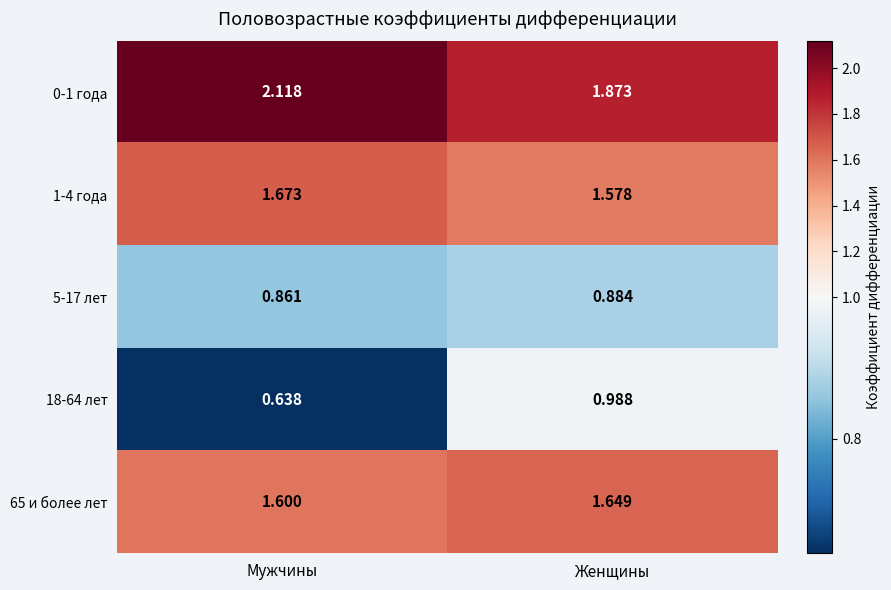

At which category is the sum across all series the highest?

Женщины